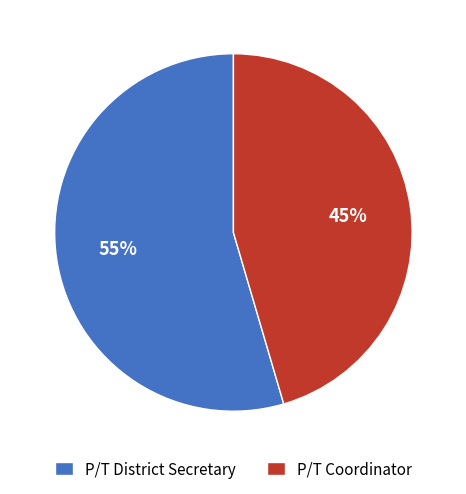

Approximately how many times larger is the value at P/T District Secretary compared to P/T Coordinator?

1.2